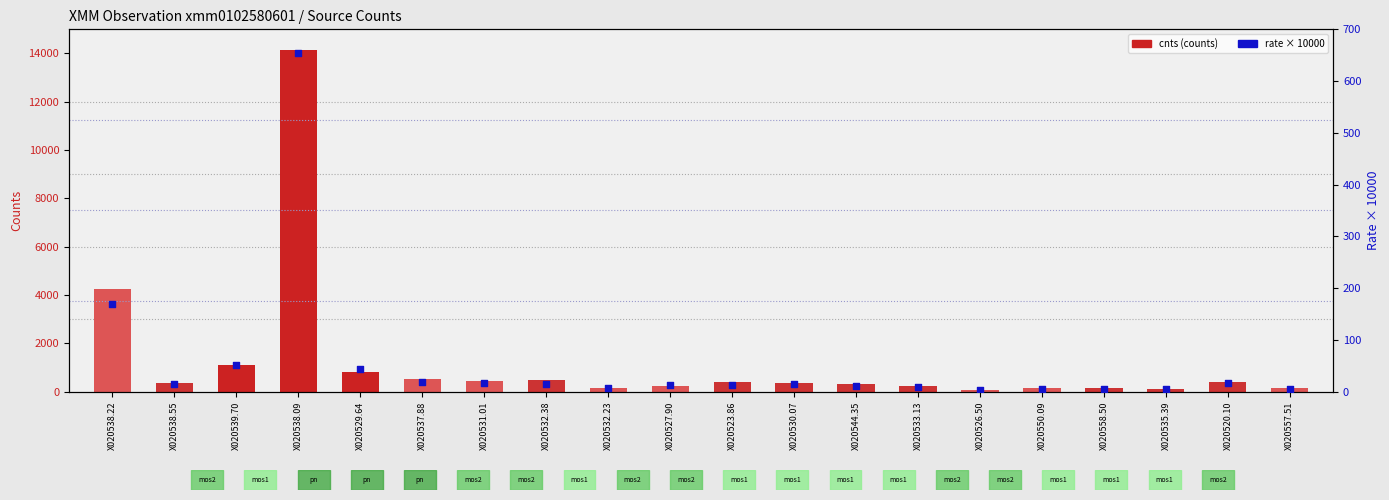

At which category is the sum across all series the highest?

X020538.09